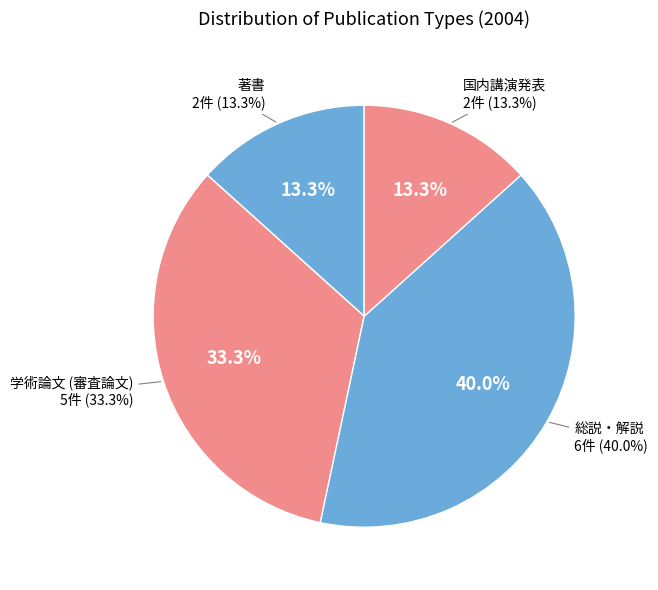

Does 総説・解説 account for over 50% of the chart?

No